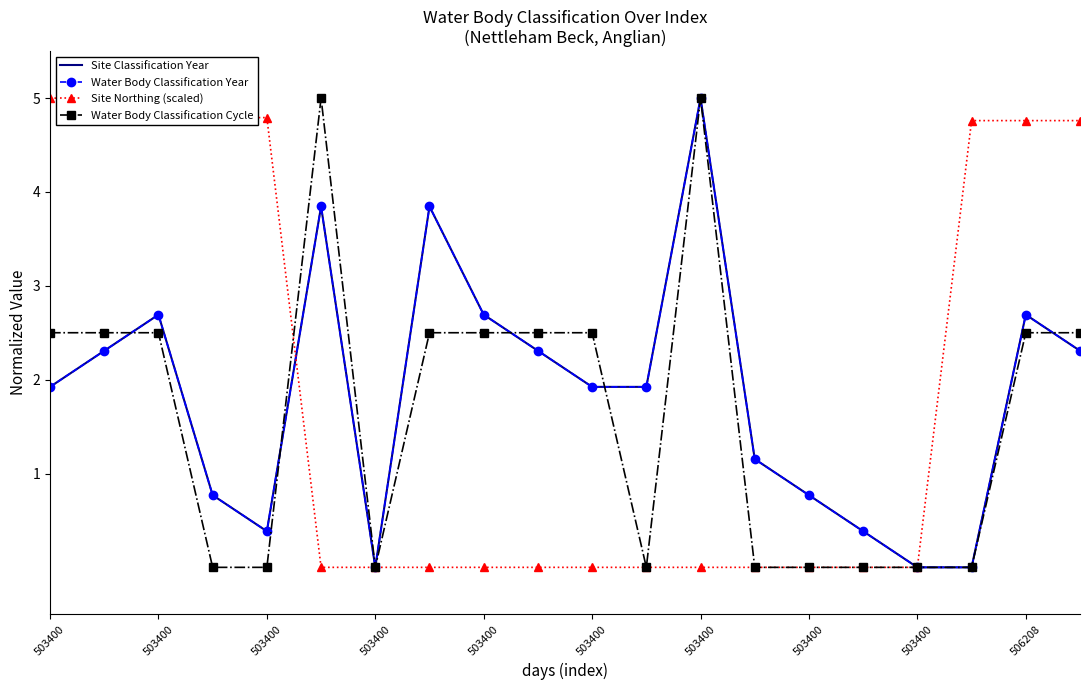

How many data points in Water Body Classification Cycle are less than 2?

9